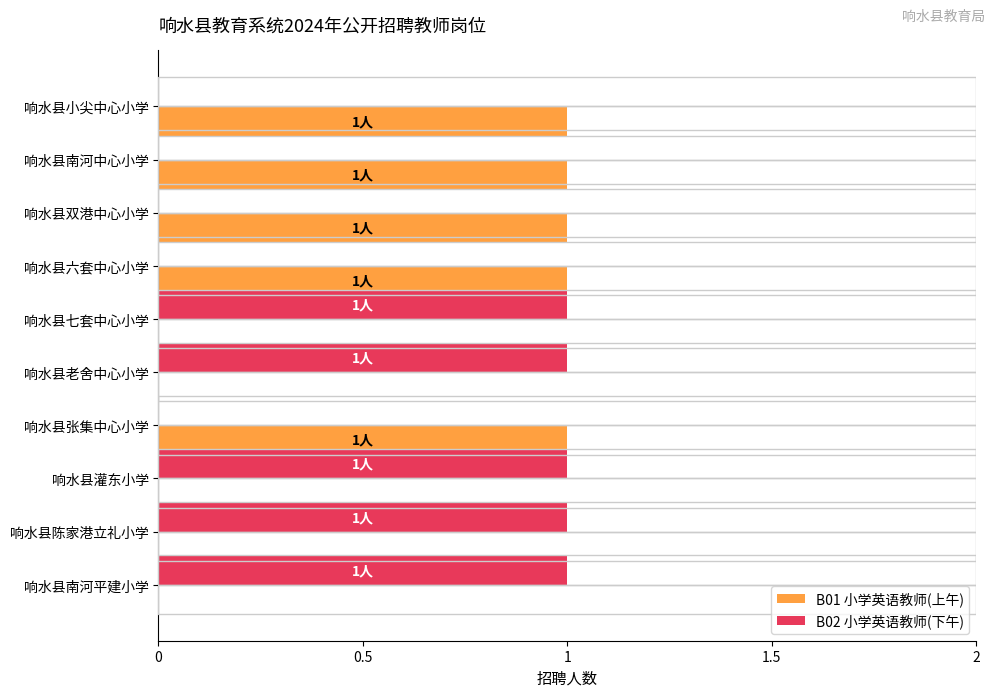

At how many categories does at least one series exceed 0?

10